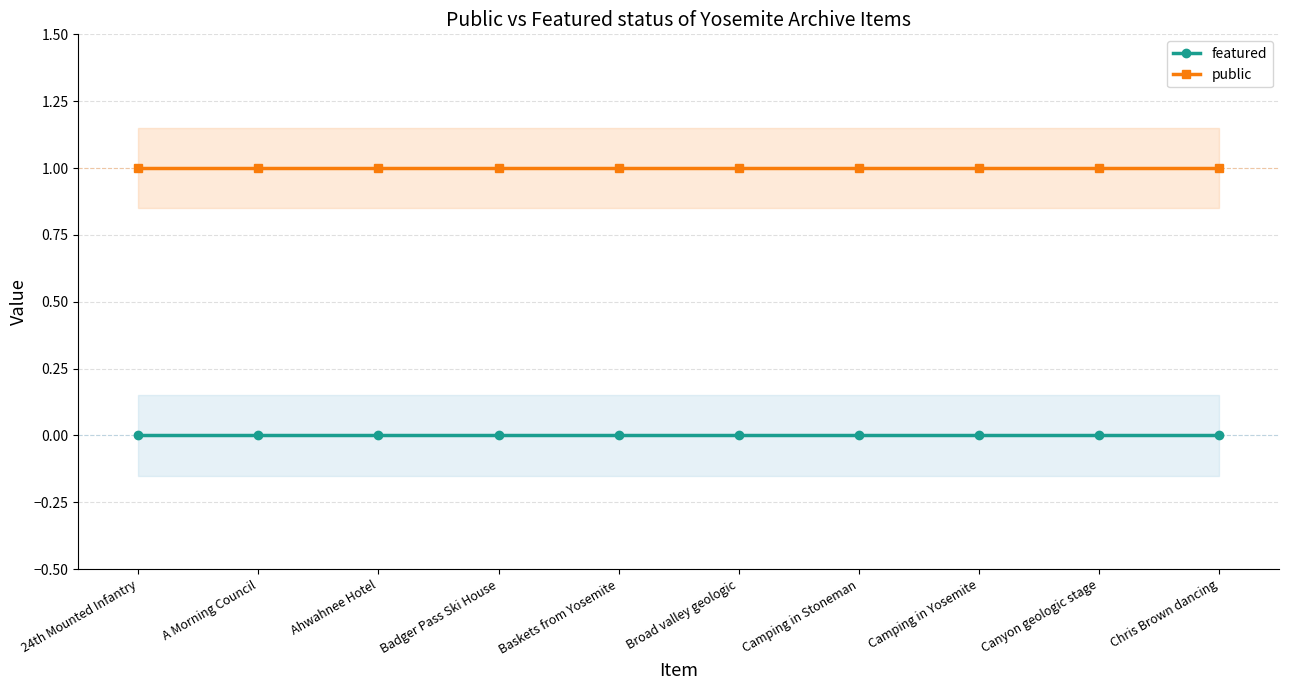

What is the total value across all series at Broad valley geologic?

1